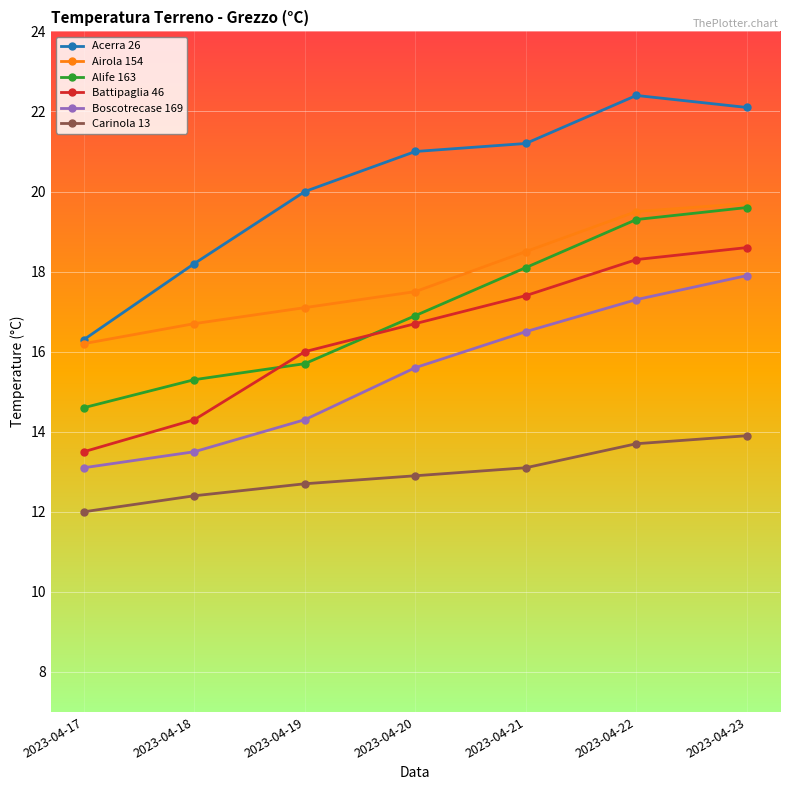

At how many categories does at least one series exceed 19?

5